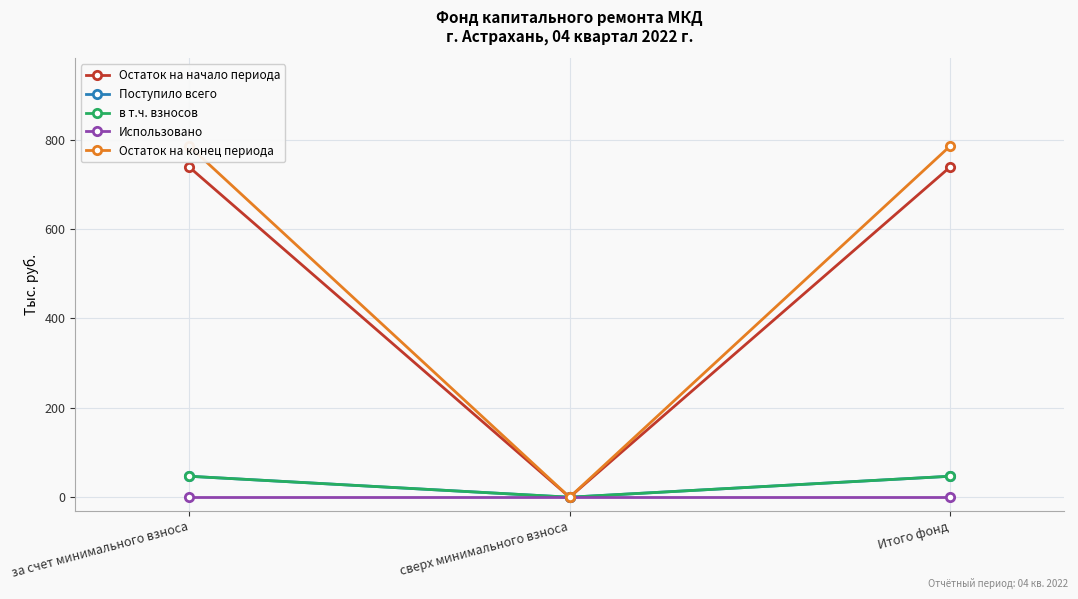

What is the difference between the highest and lowest values at Итого фонд?

785.8